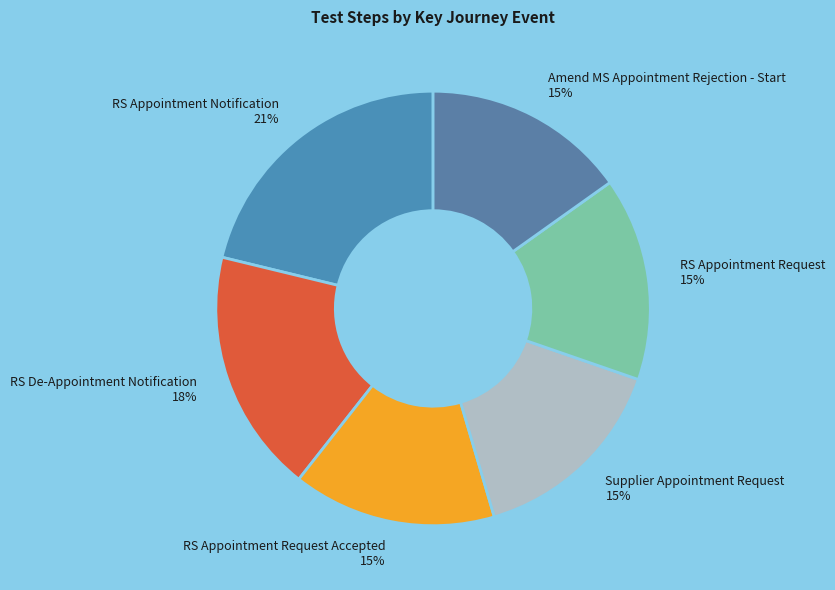

To the nearest percent, what portion does RS Appointment Notification represent?

21%